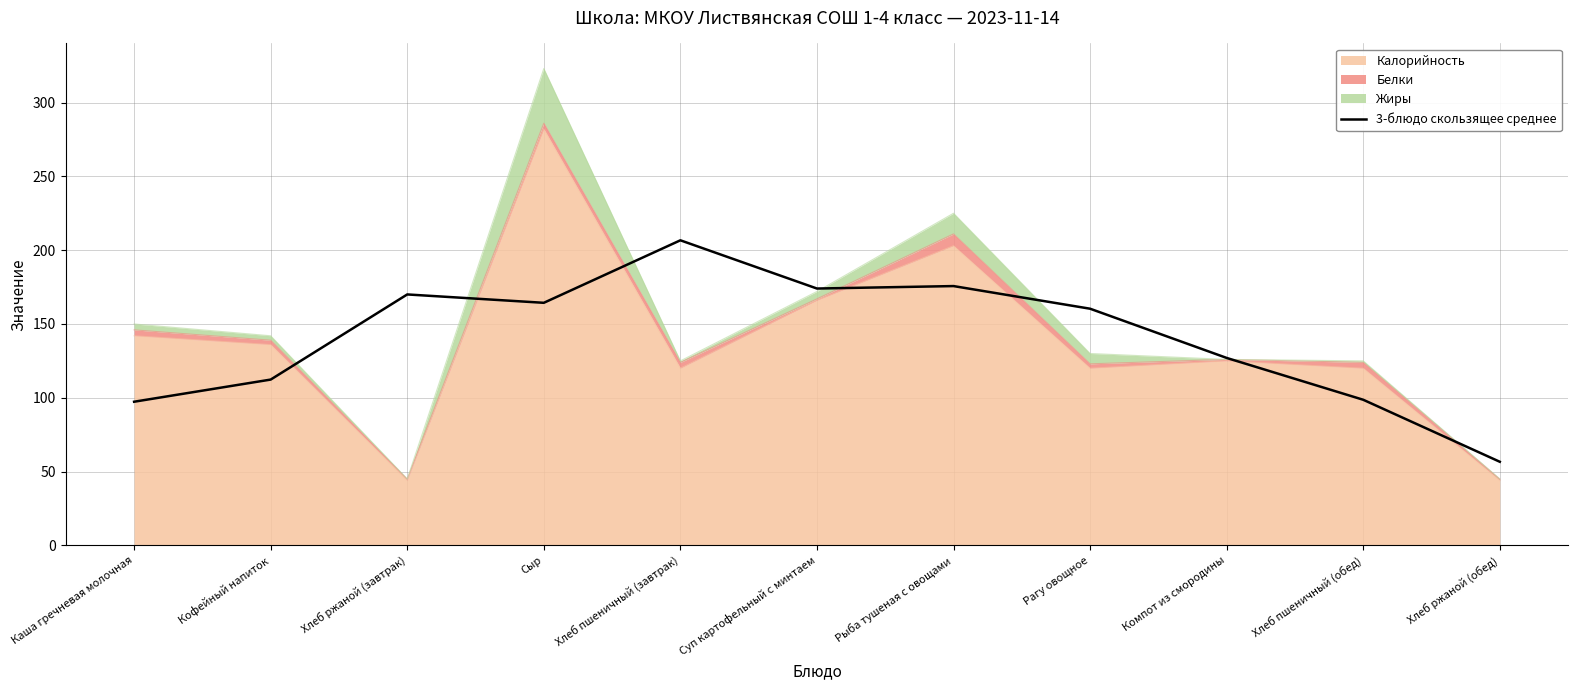

How many values are below 160?

5